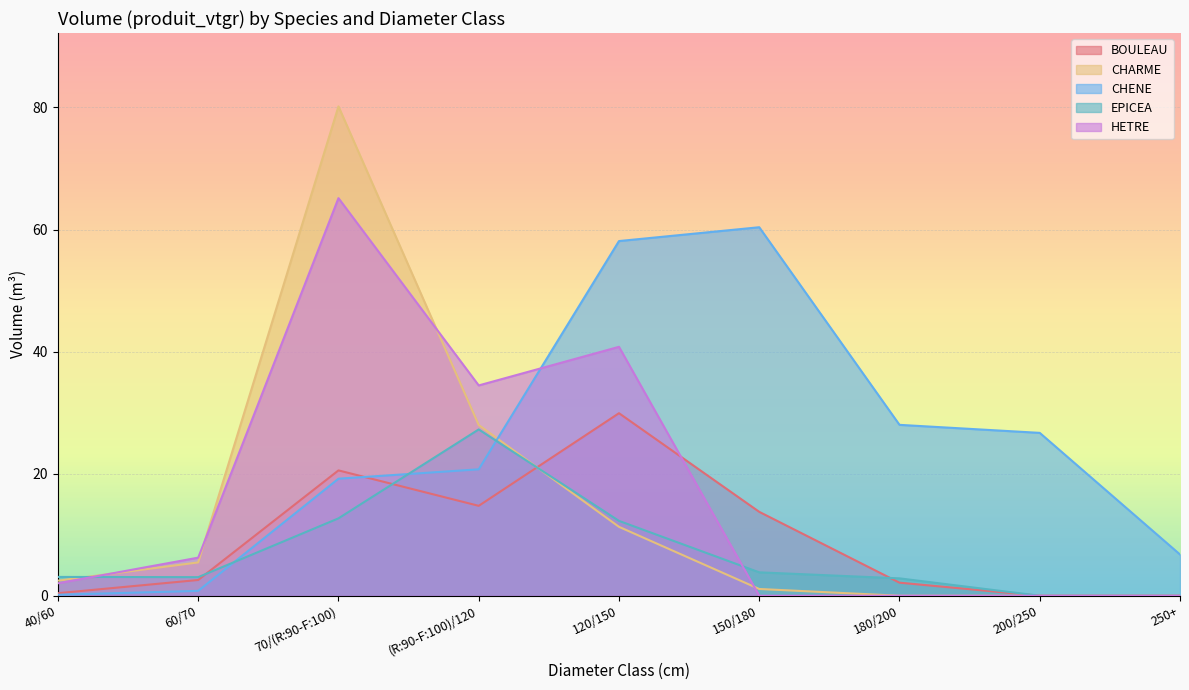

Reading left to right, what are all the values shown in this chart?

BOULEAU: 40/60=0.4	60/70=2.6	70/(R:90-F:100)=20.5	(R:90-F:100)/120=14.7	120/150=29.9	150/180=13.7	180/200=2.1	200/250=0.0	250+=0.0
CHARME: 40/60=2.5	60/70=5.5	70/(R:90-F:100)=80.2	(R:90-F:100)/120=28.0	120/150=11.3	150/180=1.1	180/200=0.0	200/250=0.0	250+=0.0
CHENE: 40/60=0.2	60/70=0.8	70/(R:90-F:100)=19.2	(R:90-F:100)/120=20.7	120/150=58.1	150/180=60.4	180/200=28.0	200/250=26.7	250+=6.8
EPICEA: 40/60=3.1	60/70=3.0	70/(R:90-F:100)=12.7	(R:90-F:100)/120=27.2	120/150=12.3	150/180=3.8	180/200=2.8	200/250=0.0	250+=0.0
HETRE: 40/60=2.0	60/70=6.2	70/(R:90-F:100)=65.1	(R:90-F:100)/120=34.5	120/150=40.8	150/180=0.0	180/200=0.0	200/250=0.0	250+=0.0